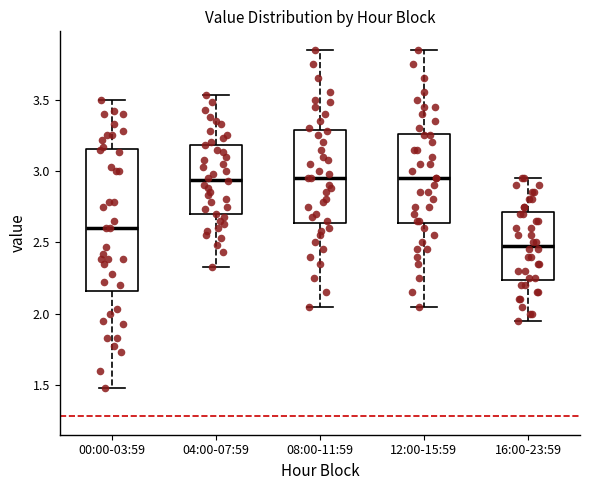

Which box's median line is the lowest?

16:00-23:59